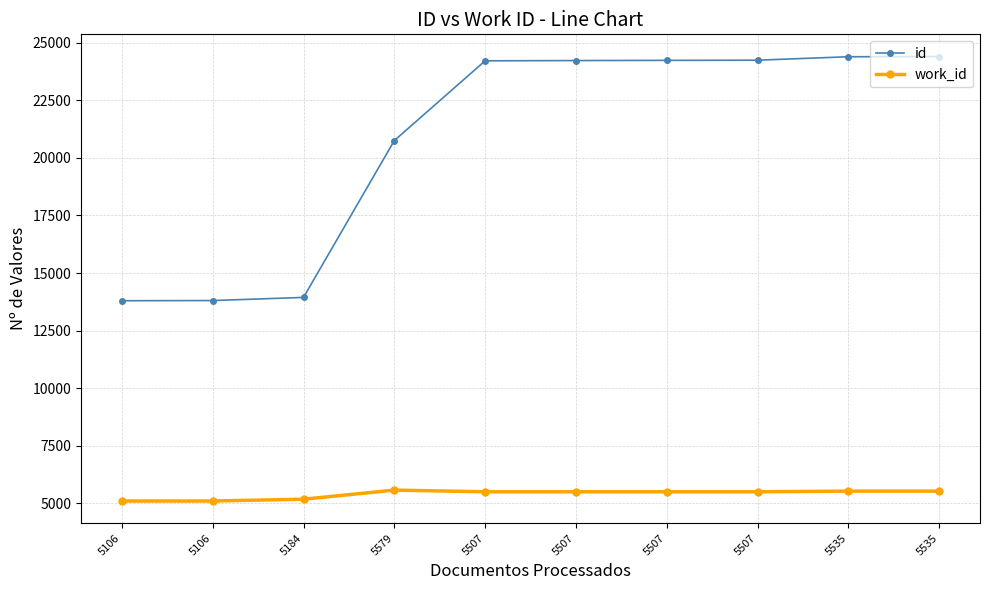

What is the difference between the maximum and minimum values in the work_id series?

473